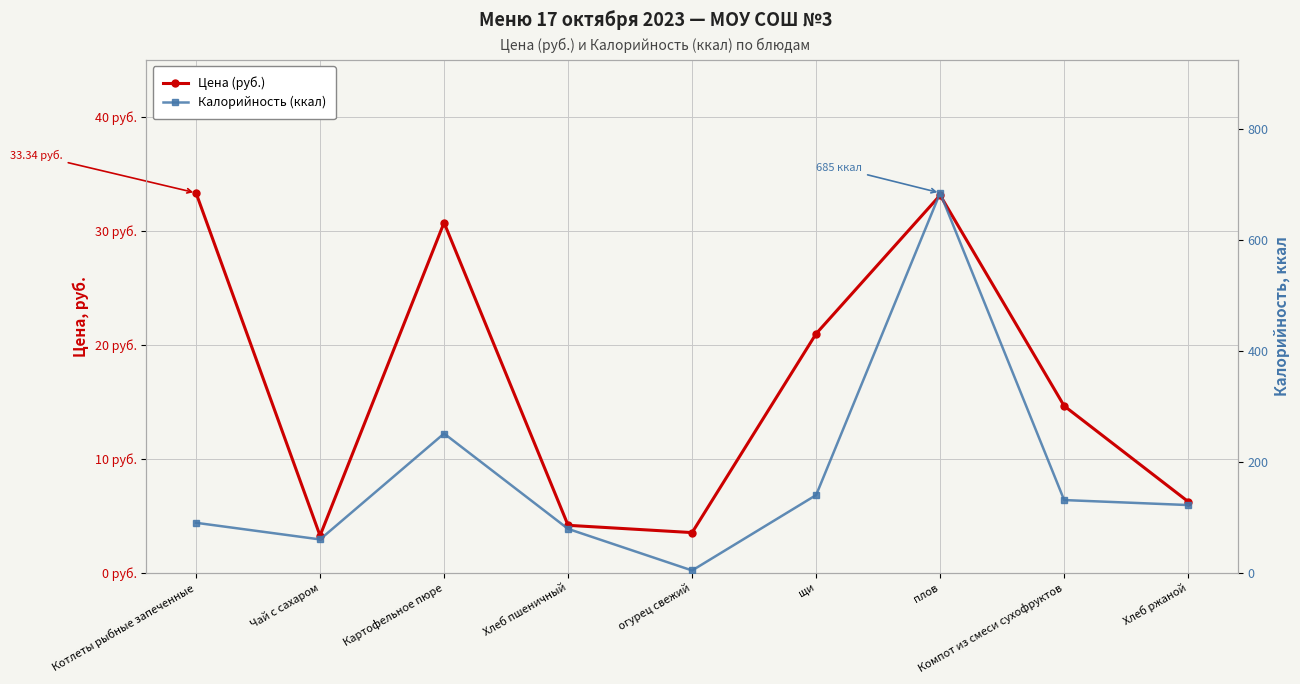

What is the sum of all Калорийность (ккал) values?

1562.0